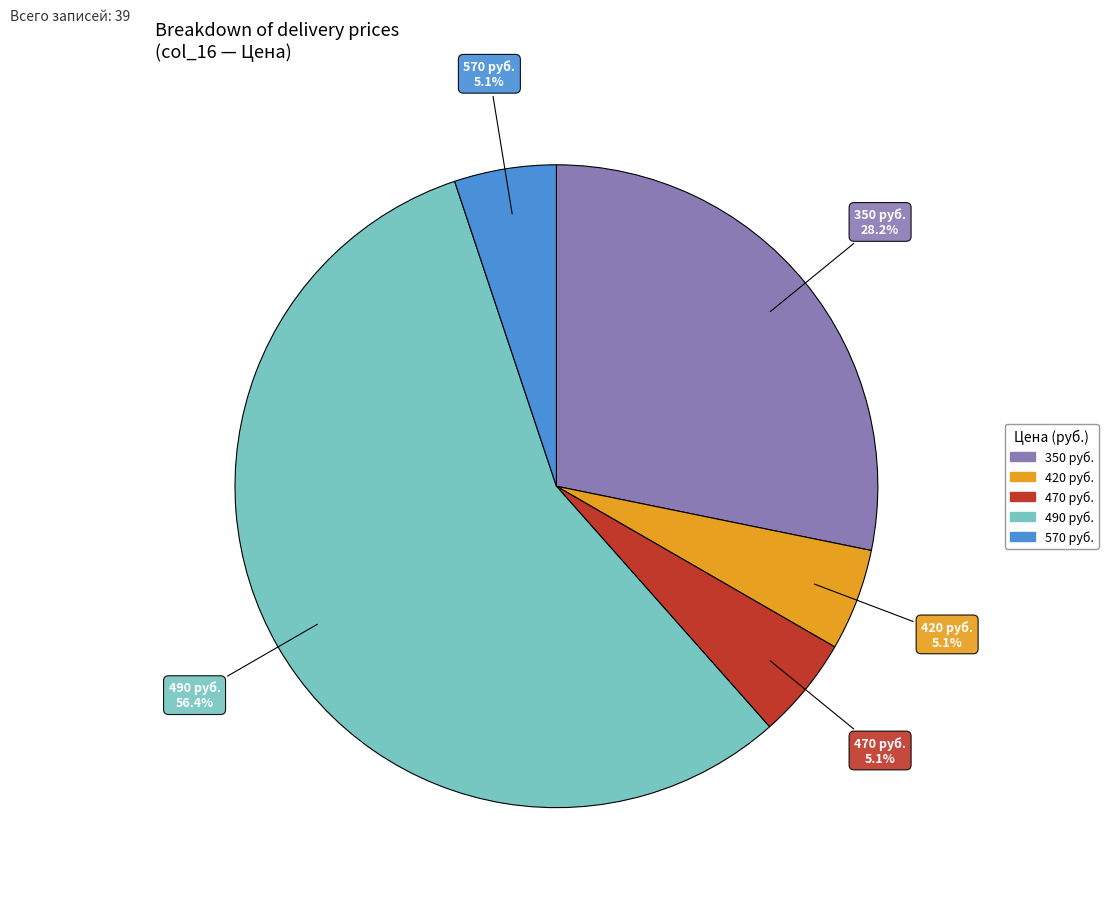

Is 490 руб. the majority of the pie?

Yes